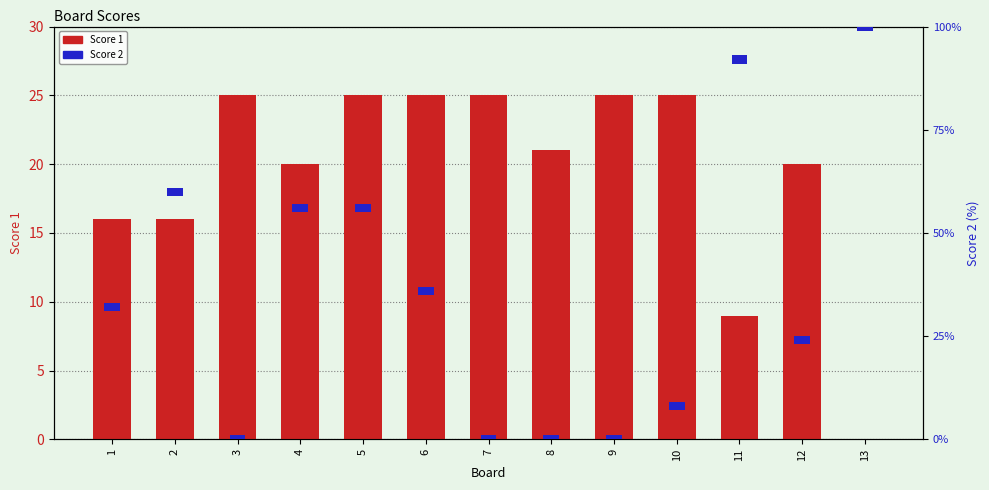

Does the chart contain stacked bars?

No